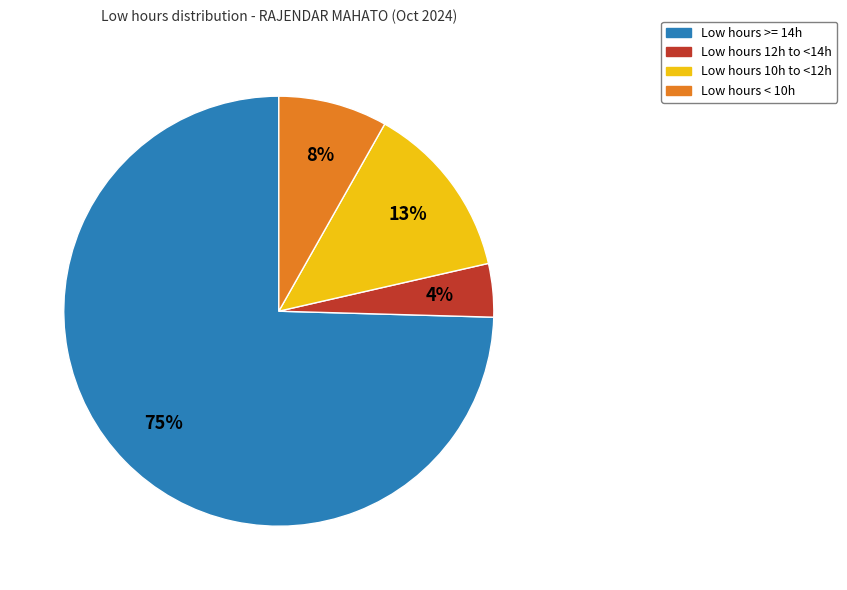

How many slices are in this pie chart?

4